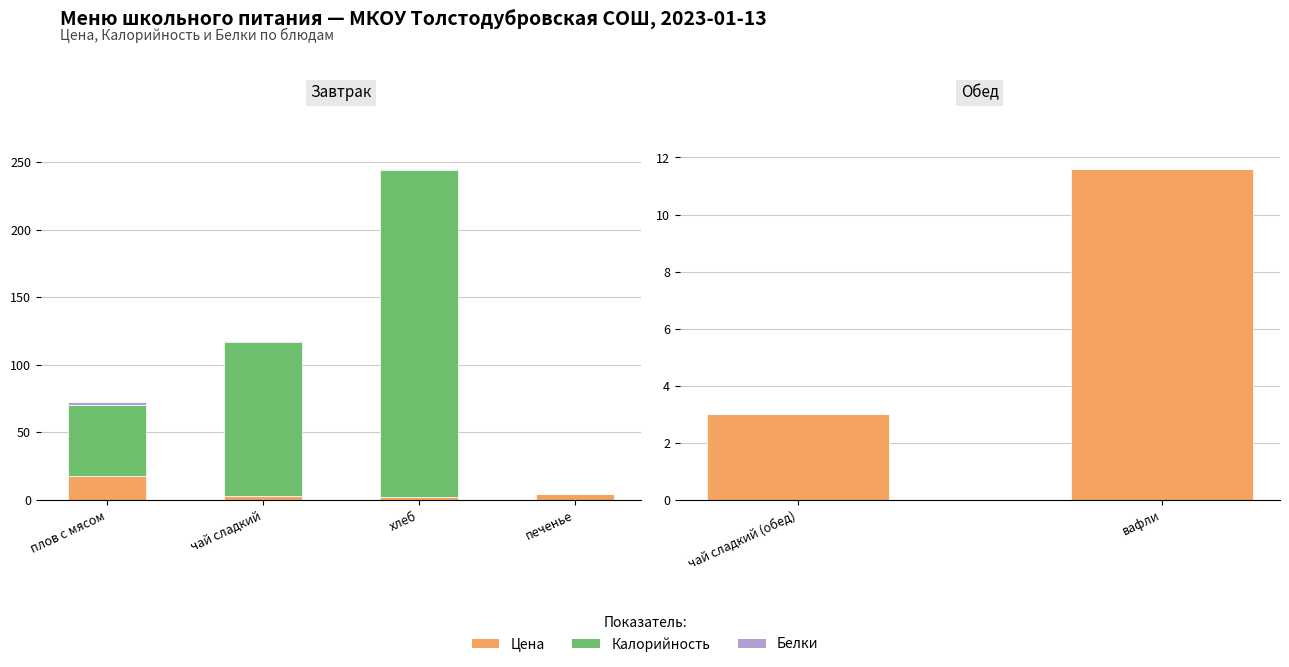

Which has a higher value, вафли or чай сладкий (обед)?

вафли